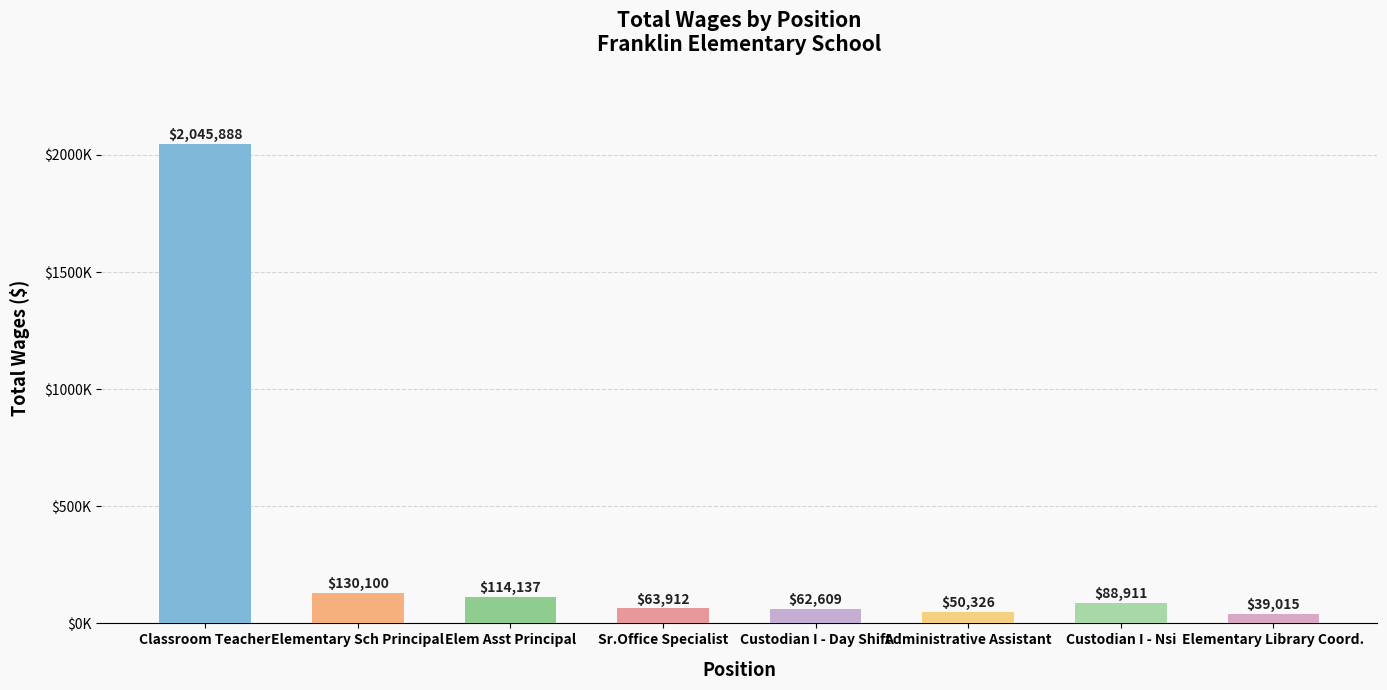

What is the change in value from Elem Asst Principal to Elementary Library Coord.?

-75122